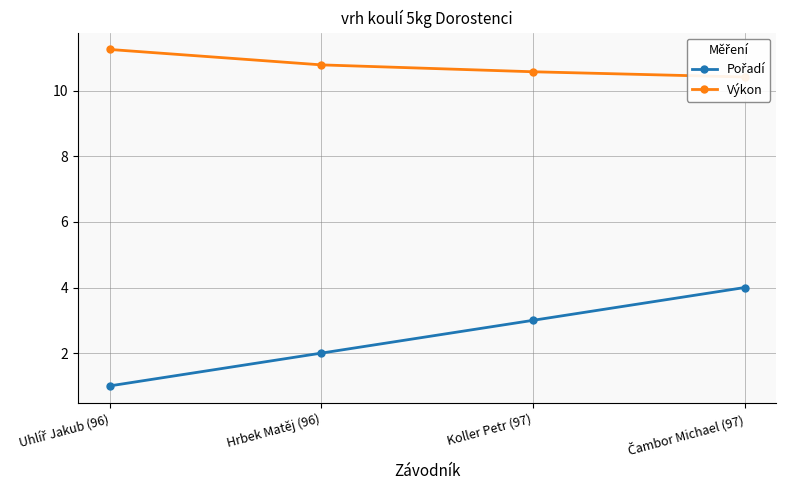

True or false: Pořadí has a value of 0.3 at Uhlíř Jakub (96).

False